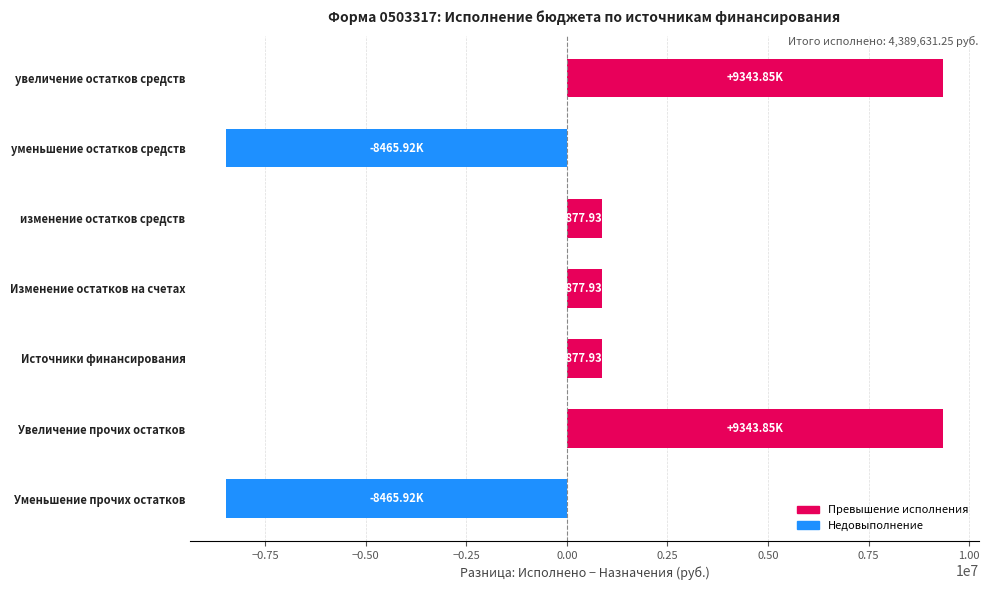

What is the average value?

627090.2